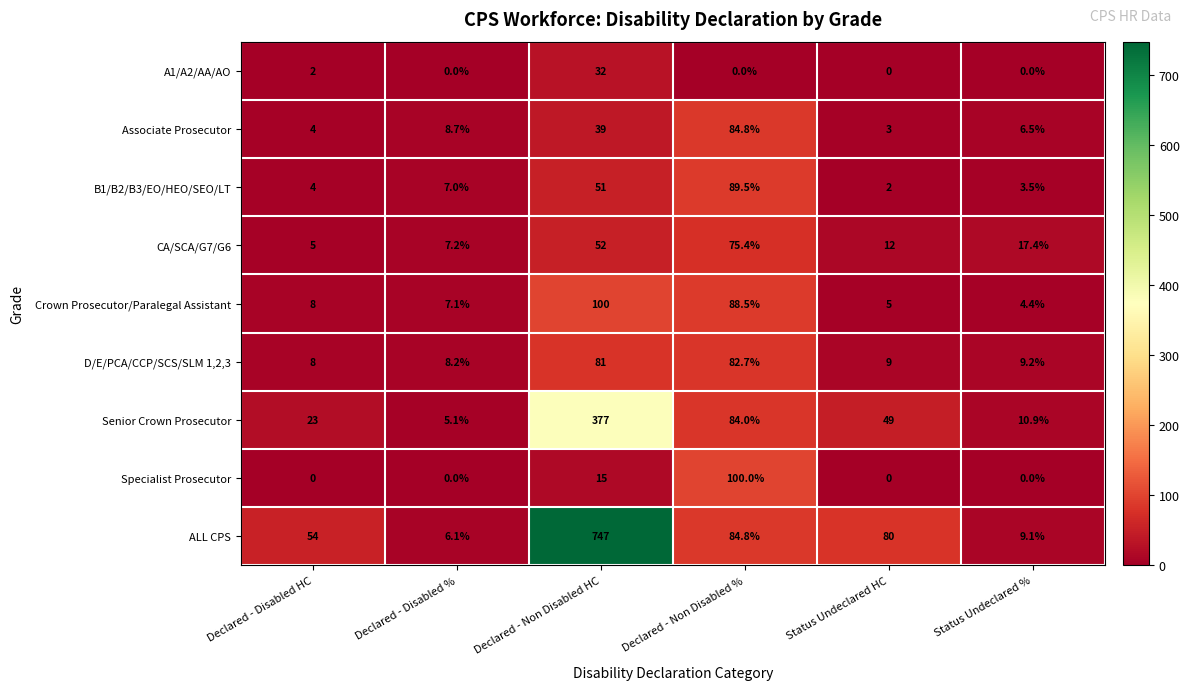

How many Specialist Prosecutor values are between 0 and 15?

5